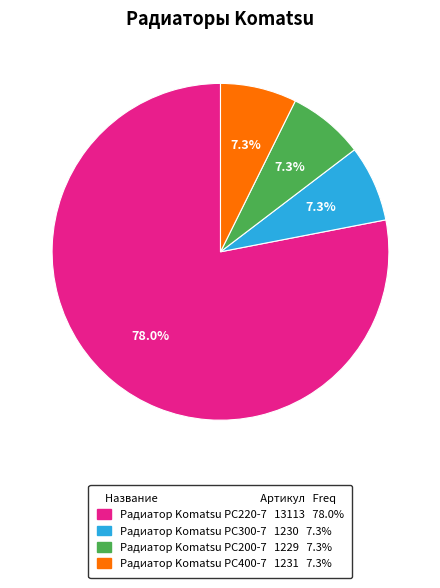

Is there a majority slice in this chart?

Yes